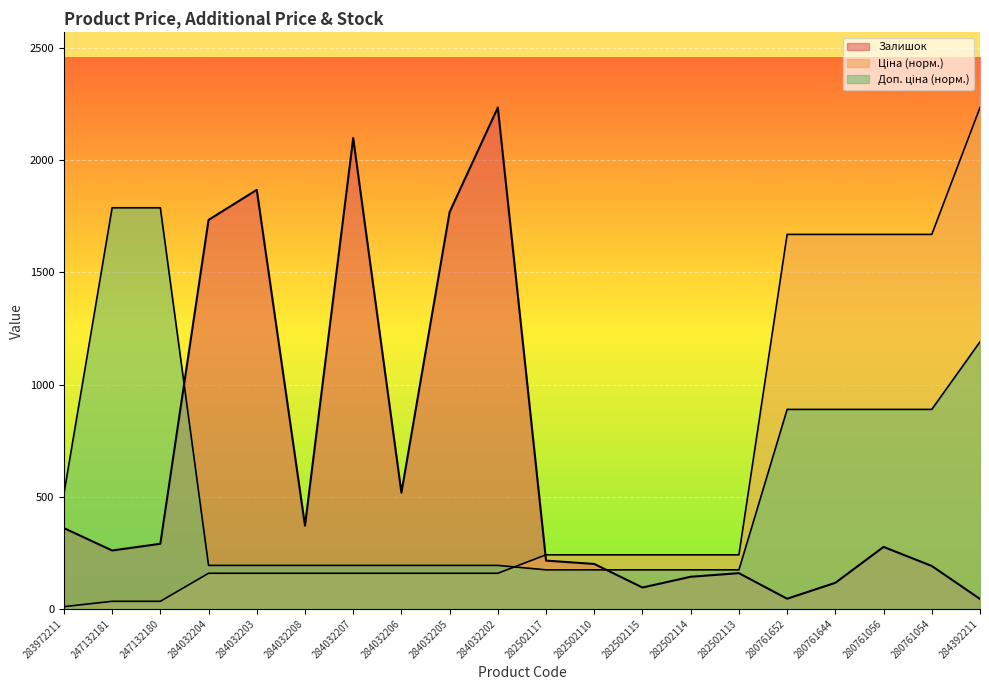

Reading left to right, list all the values displayed in this chart.

Ціна: 283972211=9.6	247132181=33.6	247132180=33.6	284032204=158.6	284032203=158.6	284032208=158.6	284032207=158.6	284032206=158.6	284032205=158.6	284032202=158.6	282502117=240.8	282502110=240.8	282502115=240.8	282502114=240.8	282502113=240.8	280761652=1669.3	280761644=1669.3	280761056=1669.3	280761054=1669.3	284392211=2235.0
Доп. ціна: 283972211=512.5	247132181=1788.0	247132180=1788.0	284032204=193.6	284032203=193.6	284032208=193.6	284032207=193.6	284032206=193.6	284032205=193.6	284032202=193.6	282502117=173.8	282502110=173.8	282502115=173.8	282502114=173.8	282502113=173.8	280761652=889.1	280761644=889.1	280761056=889.1	280761054=889.1	284392211=1190.4
Залишок: 283972211=360.0	247132181=260.0	247132180=290.0	284032204=1734.0	284032203=1868.0	284032208=371.0	284032207=2099.0	284032206=518.0	284032205=1769.0	284032202=2235.0	282502117=215.0	282502110=200.0	282502115=95.0	282502114=143.0	282502113=159.0	280761652=45.0	280761644=116.0	280761056=276.0	280761054=191.0	284392211=44.0